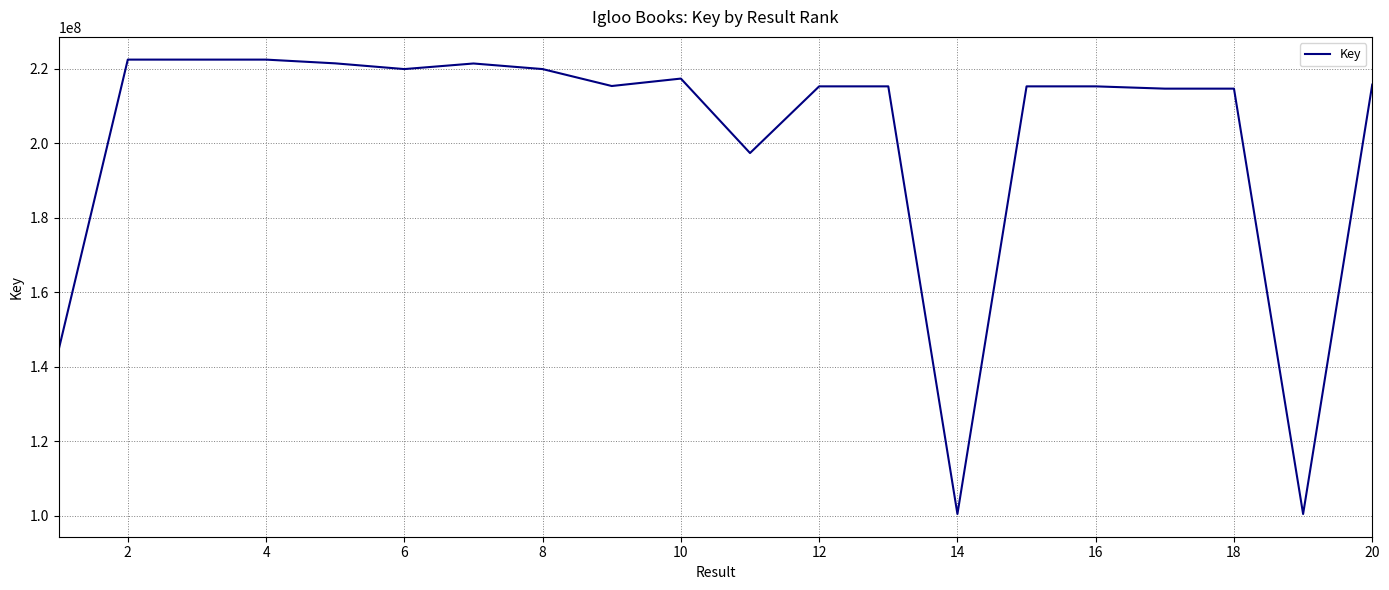

What is the minimum value shown in the chart?

100402922